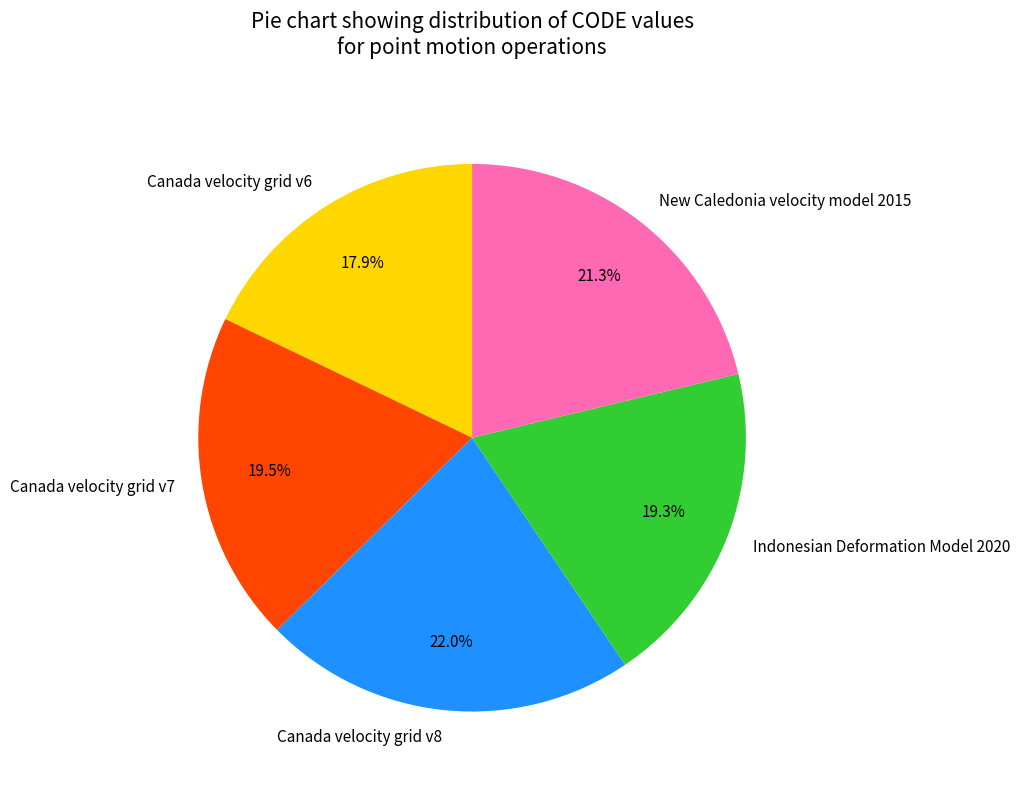

Does Canada velocity grid v6 account for over 50% of the chart?

No